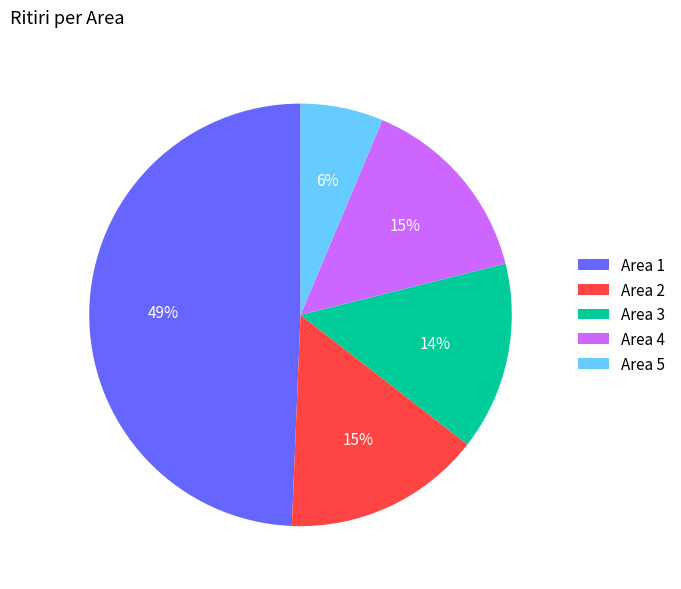

Approximately how many times larger is the value at Area 4 compared to Area 2?

1.0